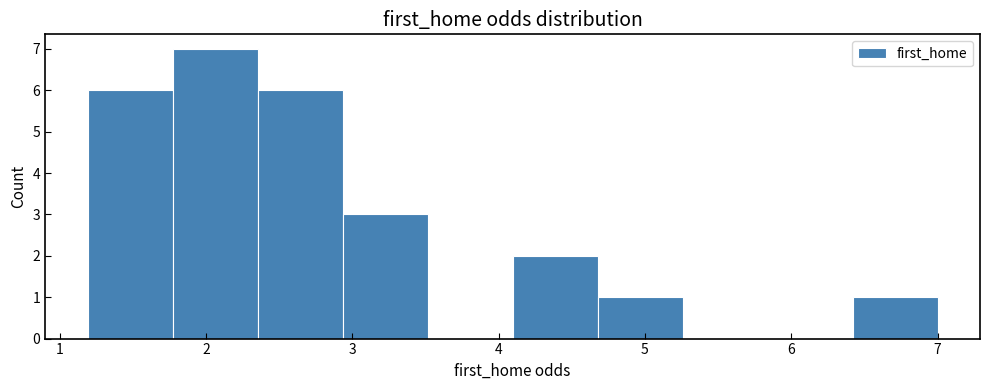

Reading left to right, transcribe this chart: for each bar, give the range it covers on the x-axis and its height. Neither the bar edges nor the heights are printed on the chart, so give them approximately, as read against the axes.

1.2 to 1.8: 6
1.8 to 2.4: 7
2.4 to 2.9: 6
2.9 to 3.5: 3
3.5 to 4.1: 0
4.1 to 4.7: 2
4.7 to 5.3: 1
5.3 to 5.8: 0
5.8 to 6.4: 0
6.4 to 7.0: 1